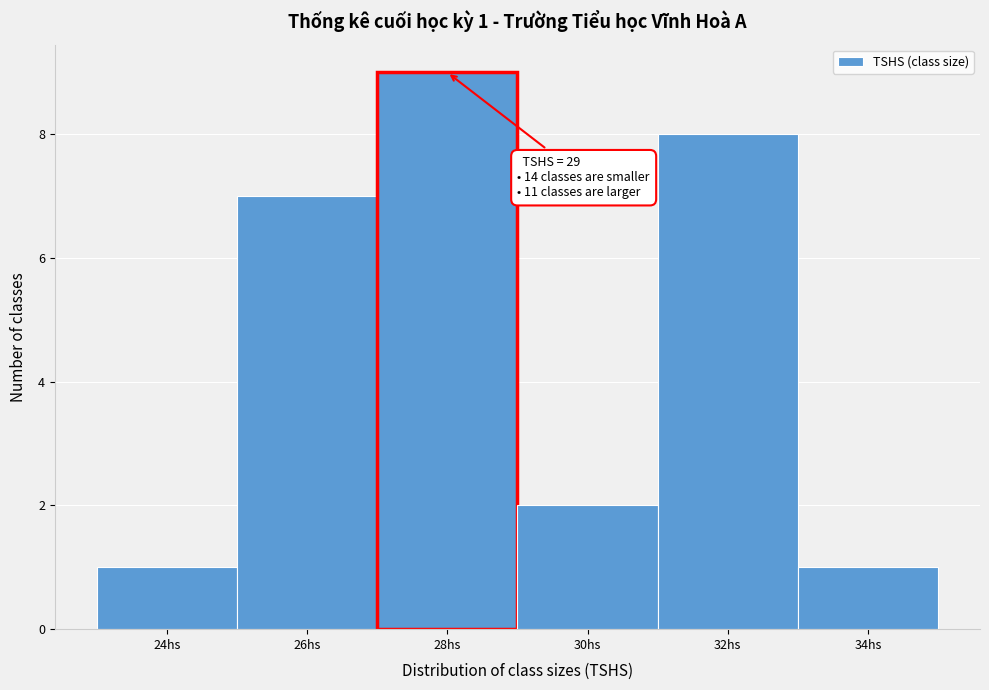

Reading right to left, what are all the values shown in this chart?

1	8	2	9	7	1